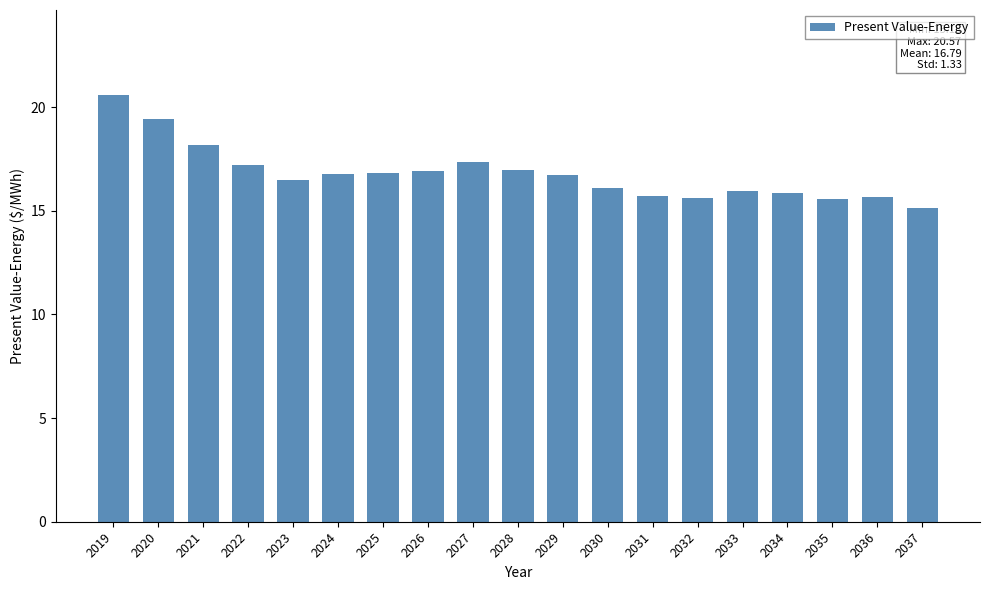

Is it true that the value at 2035 is 4.4?

False